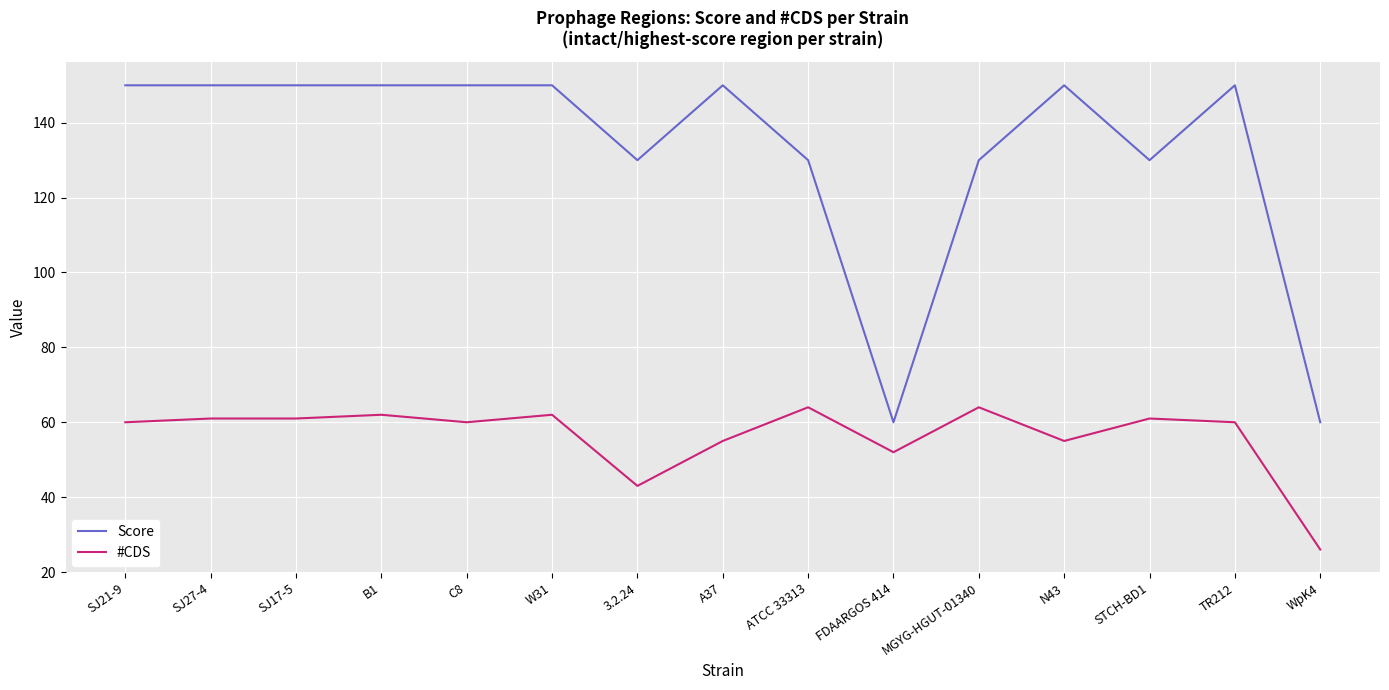

True or false: #CDS and Score intersect in this chart.

False